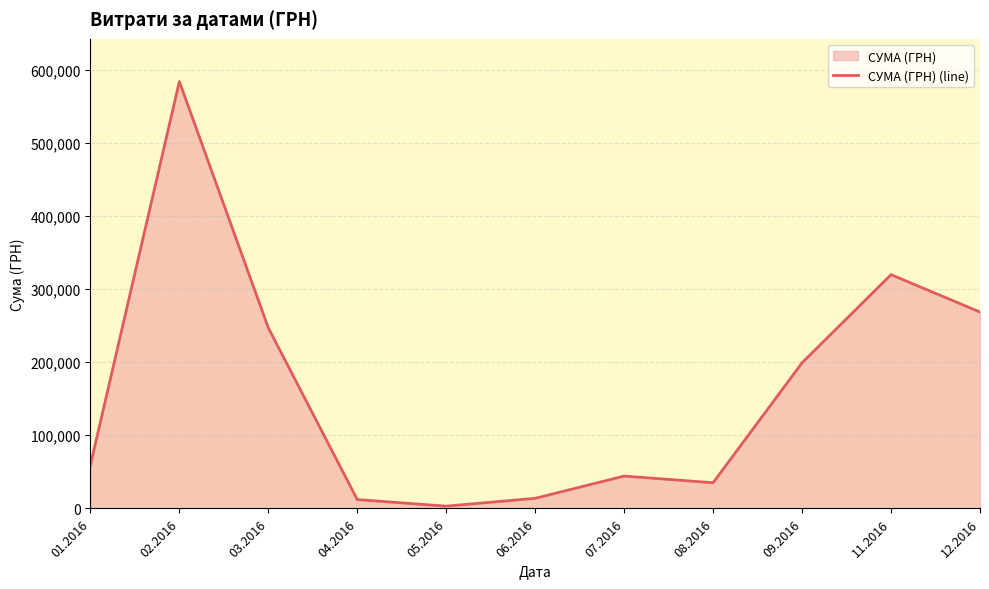

What is the maximum value shown in the chart?

583556.1